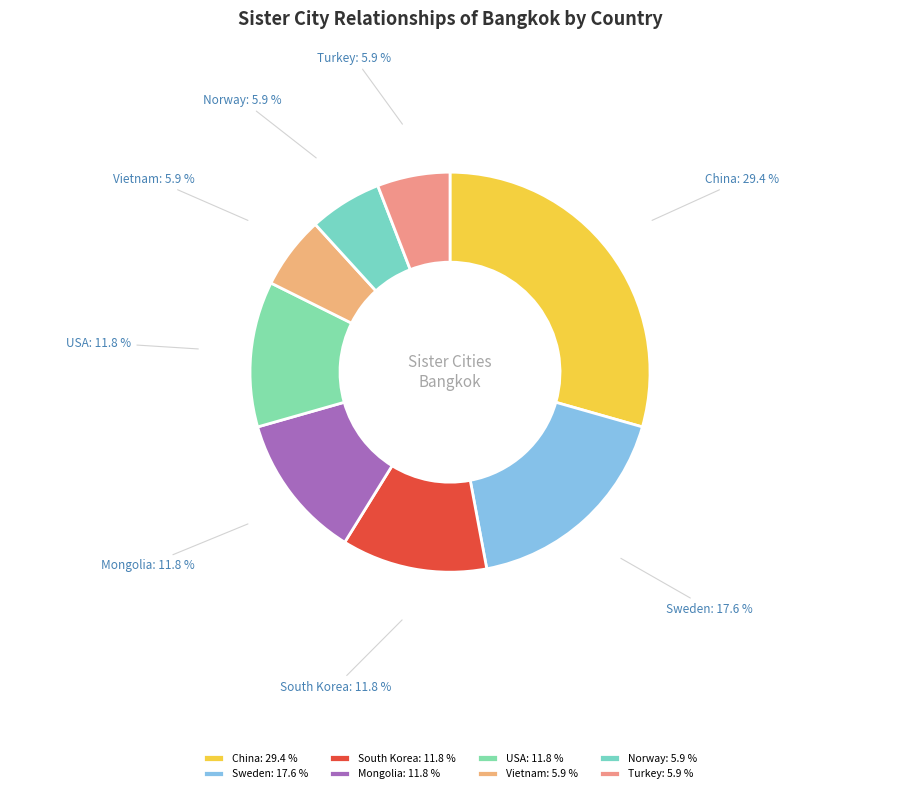

Is the sum of Turkey: 5.9 % and Sweden: 17.6 % greater than half?

No